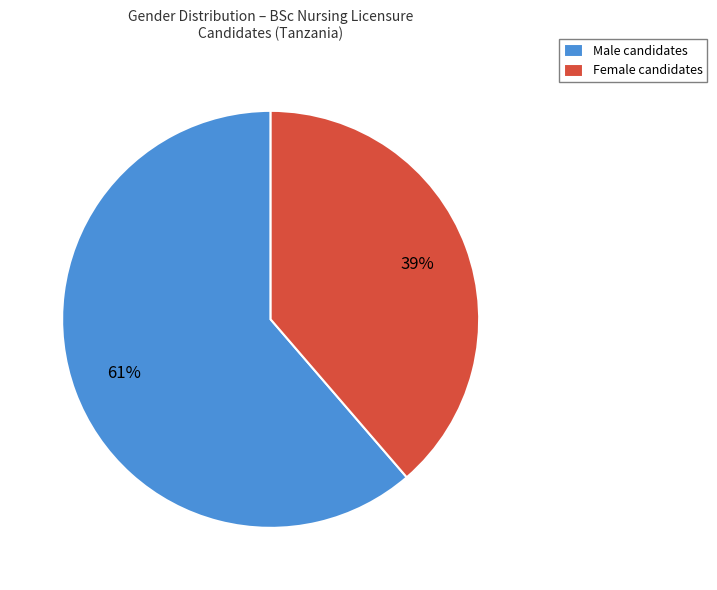

What is the ratio of the value at Male candidates to the value at Female candidates?

1.6